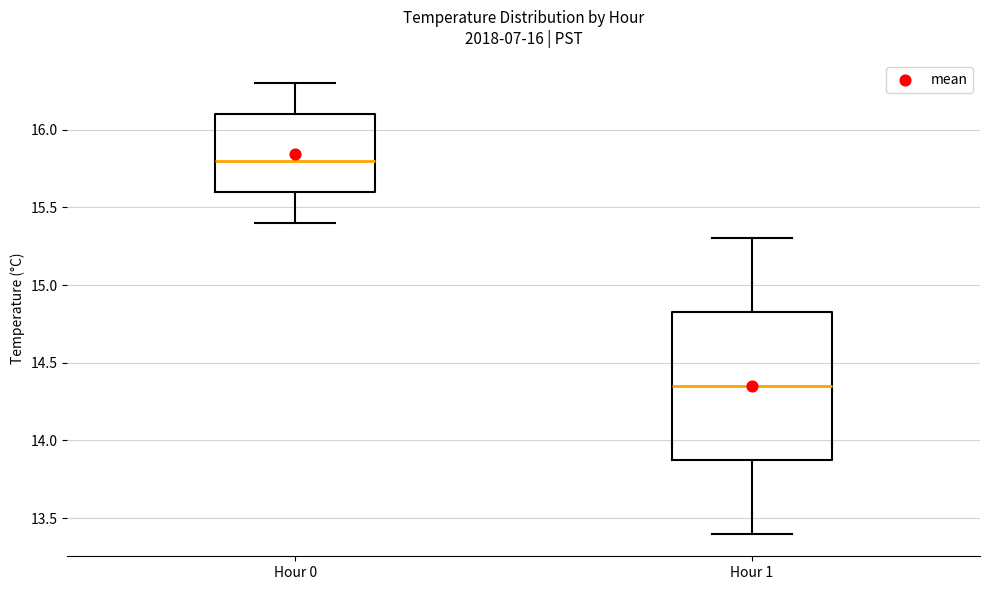

Which box has the highest median line?

Hour 0